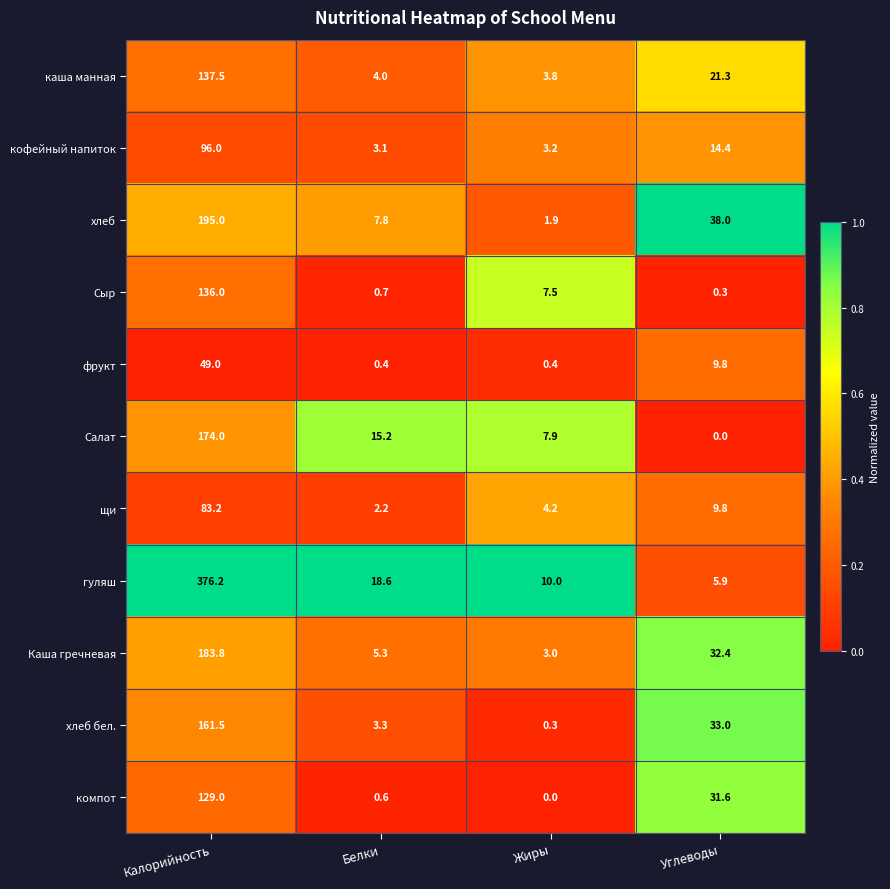

What is the difference between the maximum and second lowest values in the фрукт series?

48.6